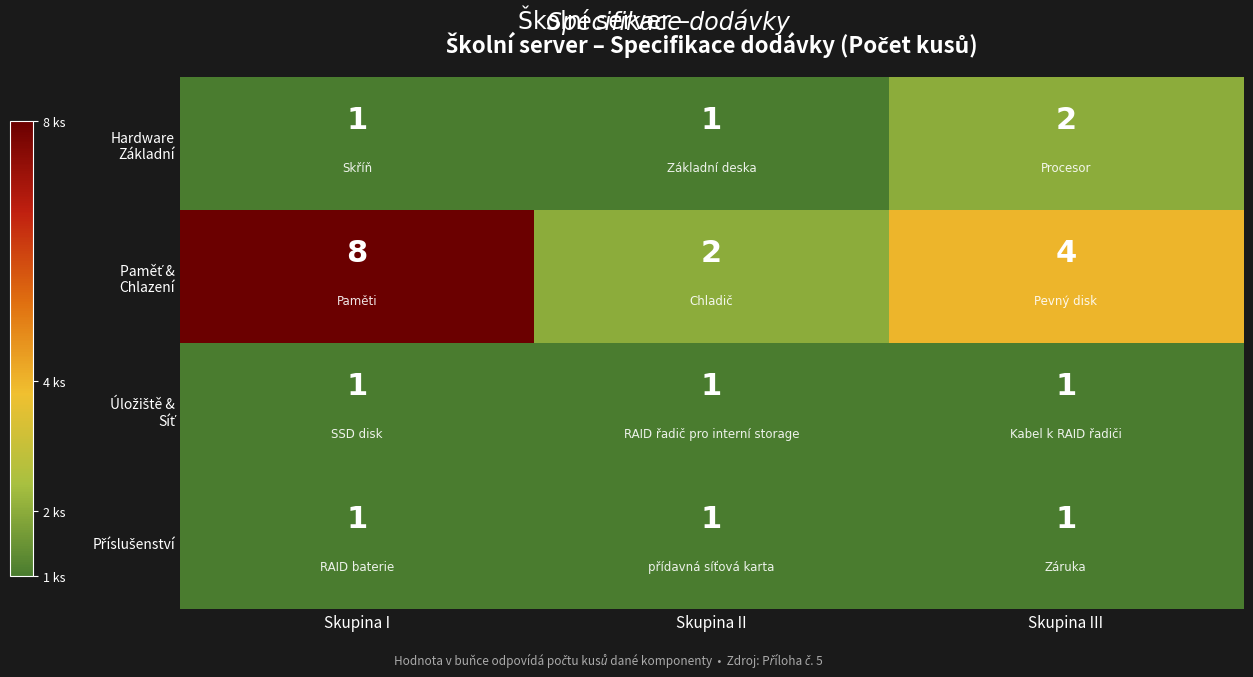

What is the spread (max minus min) of values at Skupina III?

3